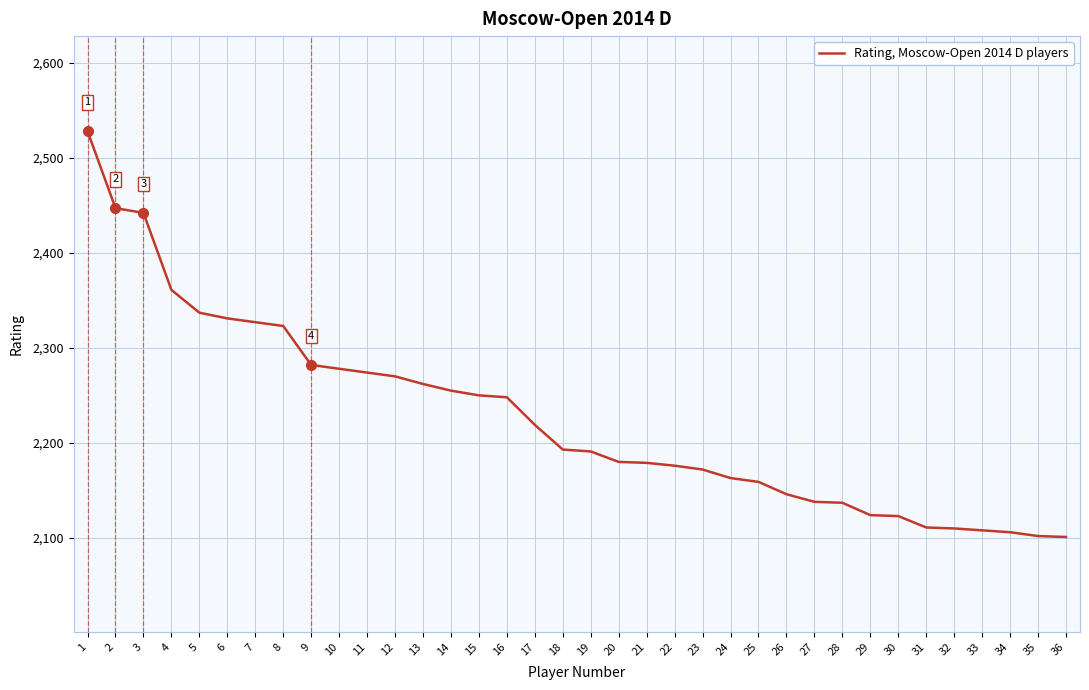

The value at 22 is 987. True or false?

False